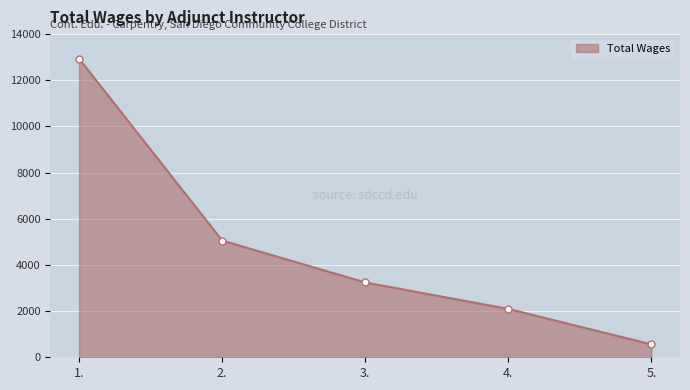

What is the average value?

4778